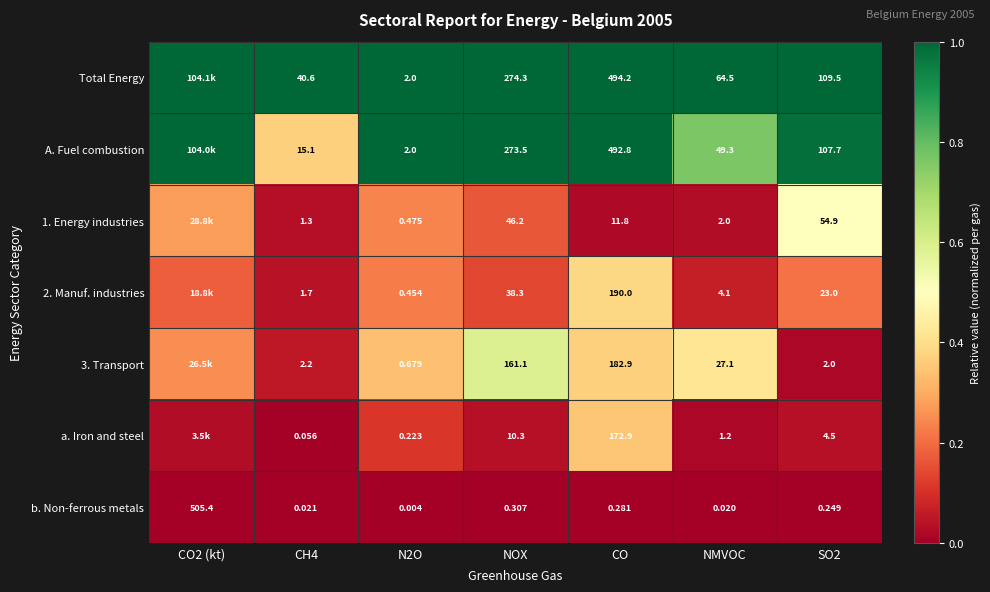

True or false: A. Fuel combustion has a value of 0.6 at CO.

False